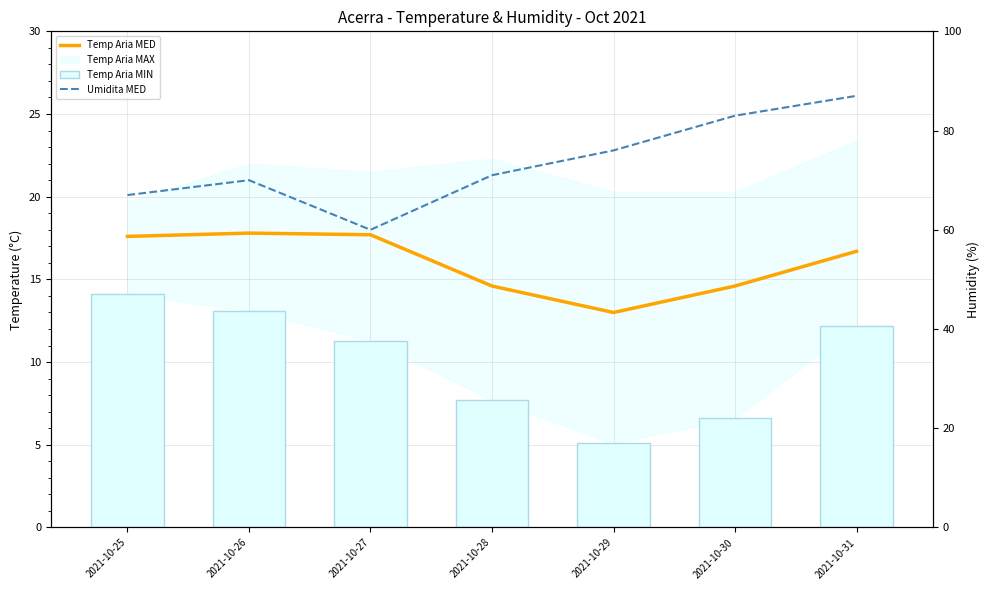

What is the average value of the Temp Aria MIN series?

10.0